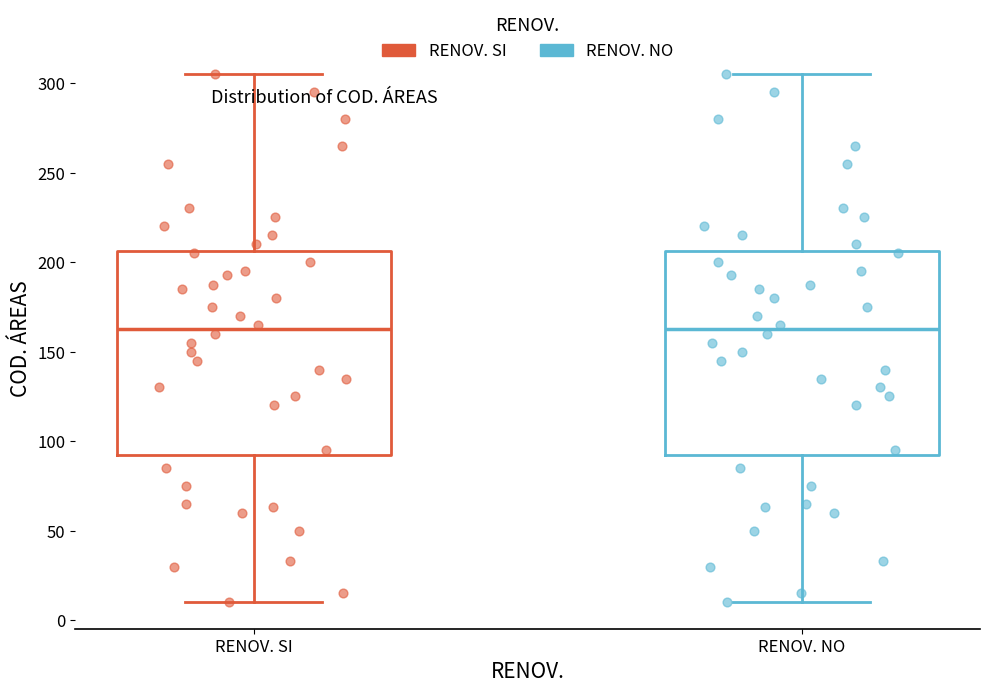

Reading left to right, read every box against the y-axis: the position of its median line, the range the box covers, and the ends of its whiskers. The values are not printed on the chart, so give them approximately, as read against the axis.

RENOV. SI: median 165, box 95 to 205, whiskers 10 to 305
RENOV. NO: median 165, box 95 to 205, whiskers 10 to 305